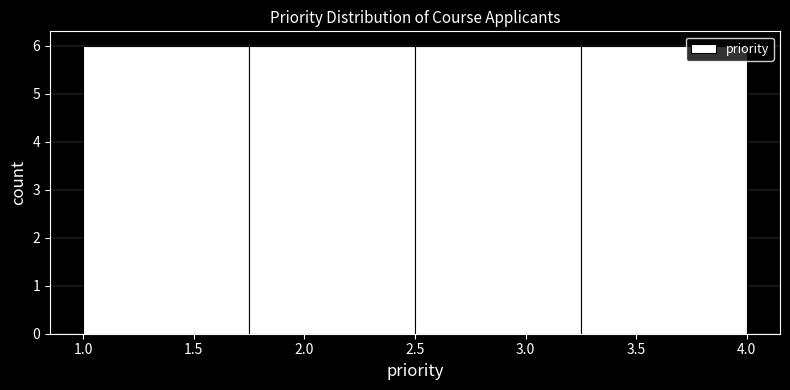

How tall is the bar that spans 2.50 to 3.25 on the x-axis? The values are not printed on the chart, so give them approximately, as read against the axis.

6